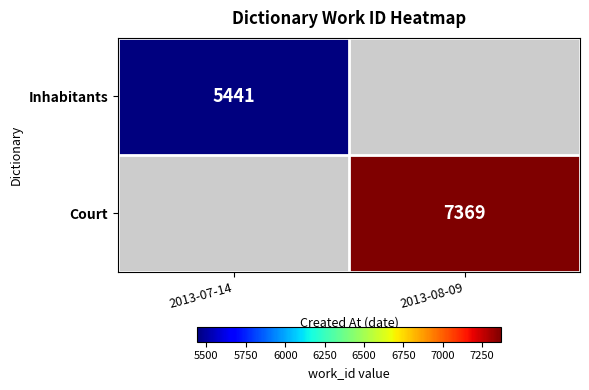

Which has a higher value, 2013-07-14 or 2013-08-09?

2013-08-09